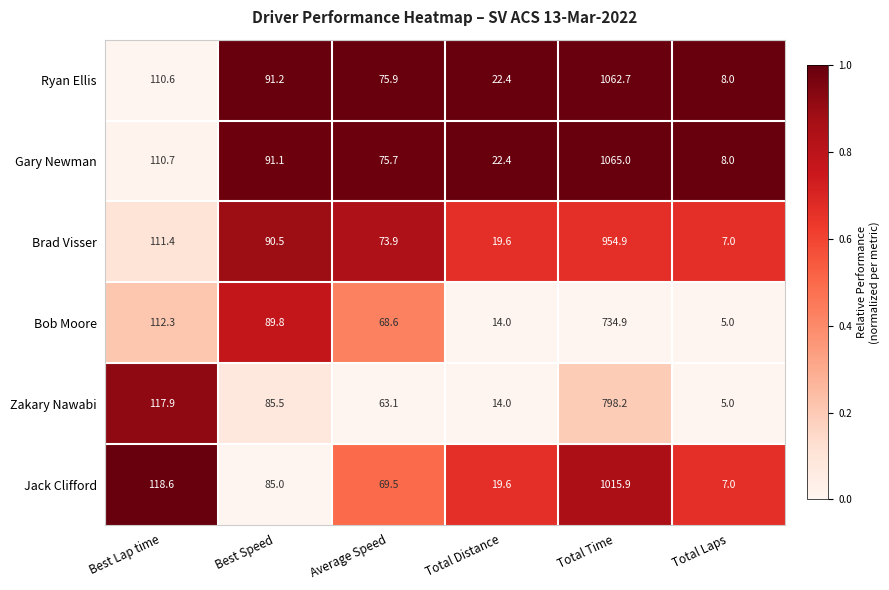

What is the total value across all series at Best Speed?

533.1